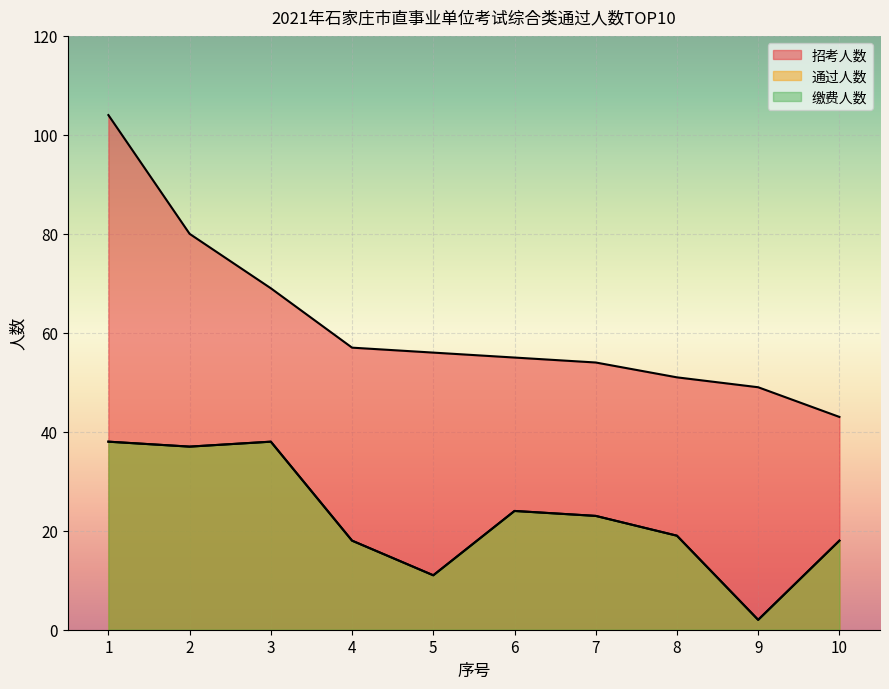

At which category is the sum across all series the highest?

1